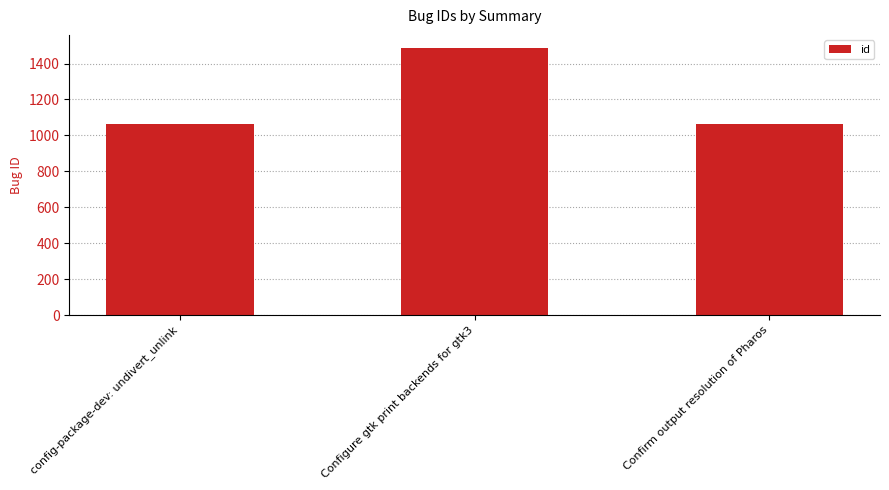

How many values are below 1063?

1